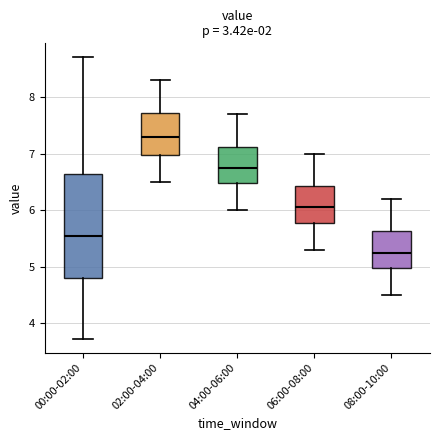

Which box is the tallest, from its lower edge to its upper edge?

00:00-02:00